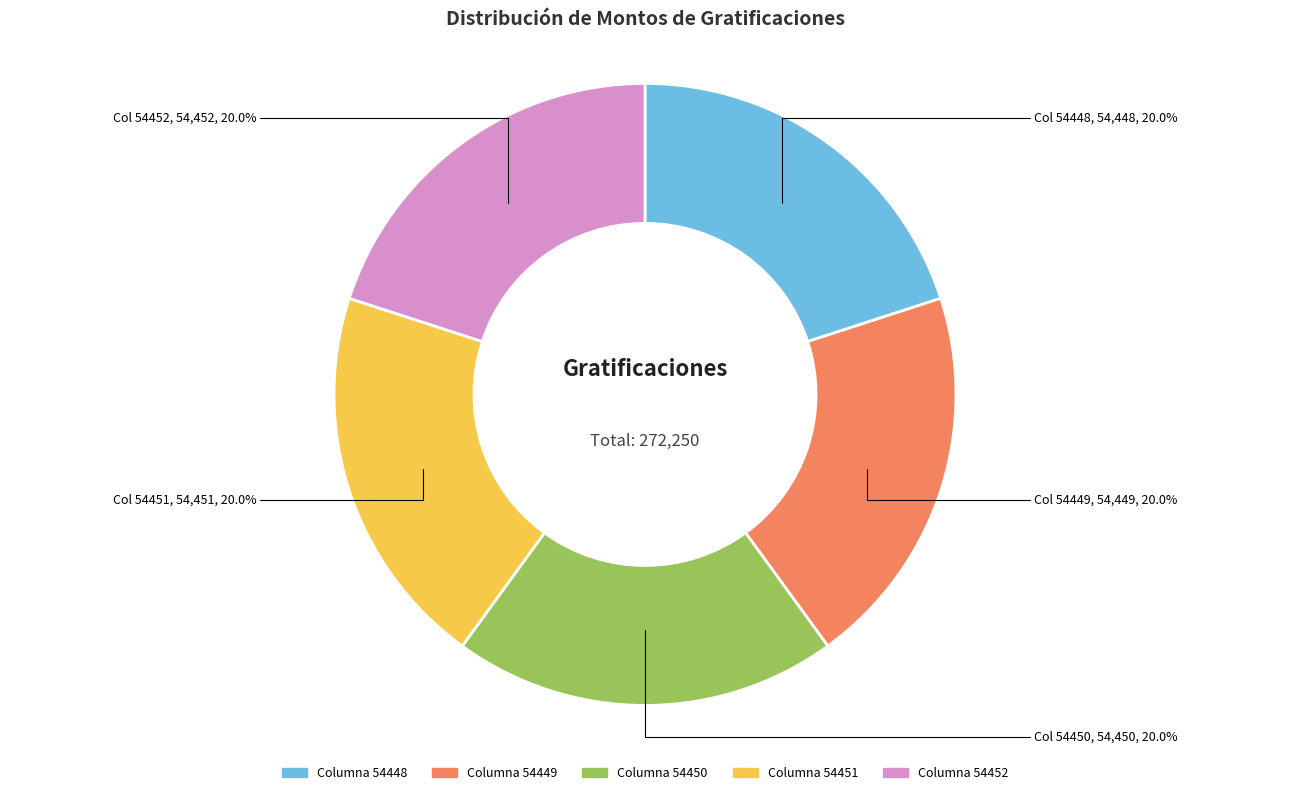

How many segments does this pie chart have?

5